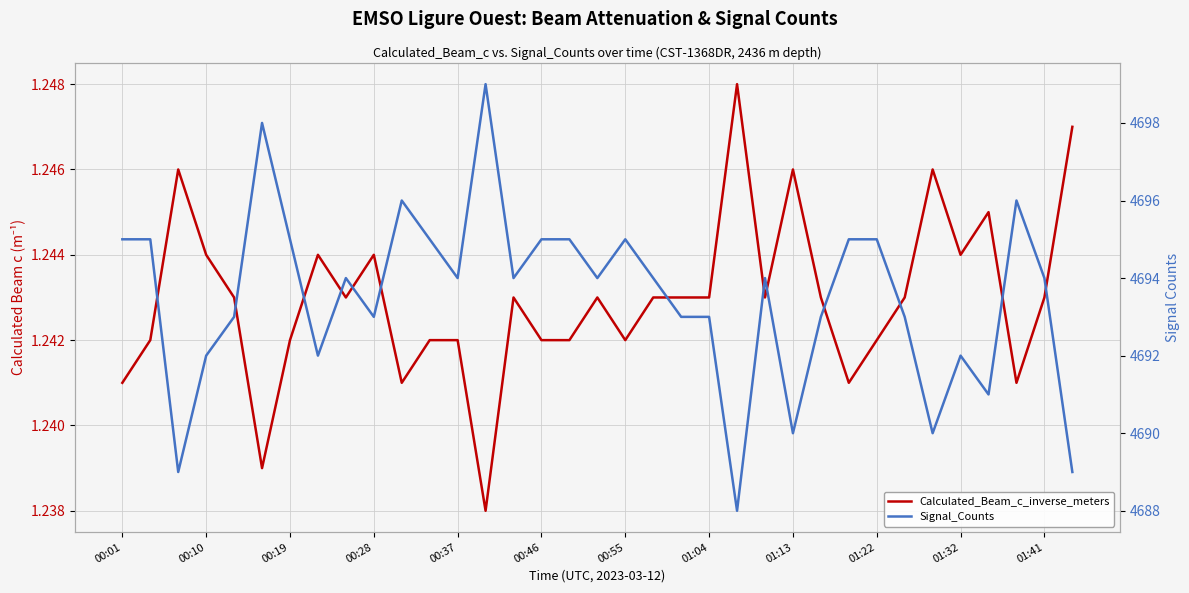

How many values in the Signal_Counts series exceed 4694?

13